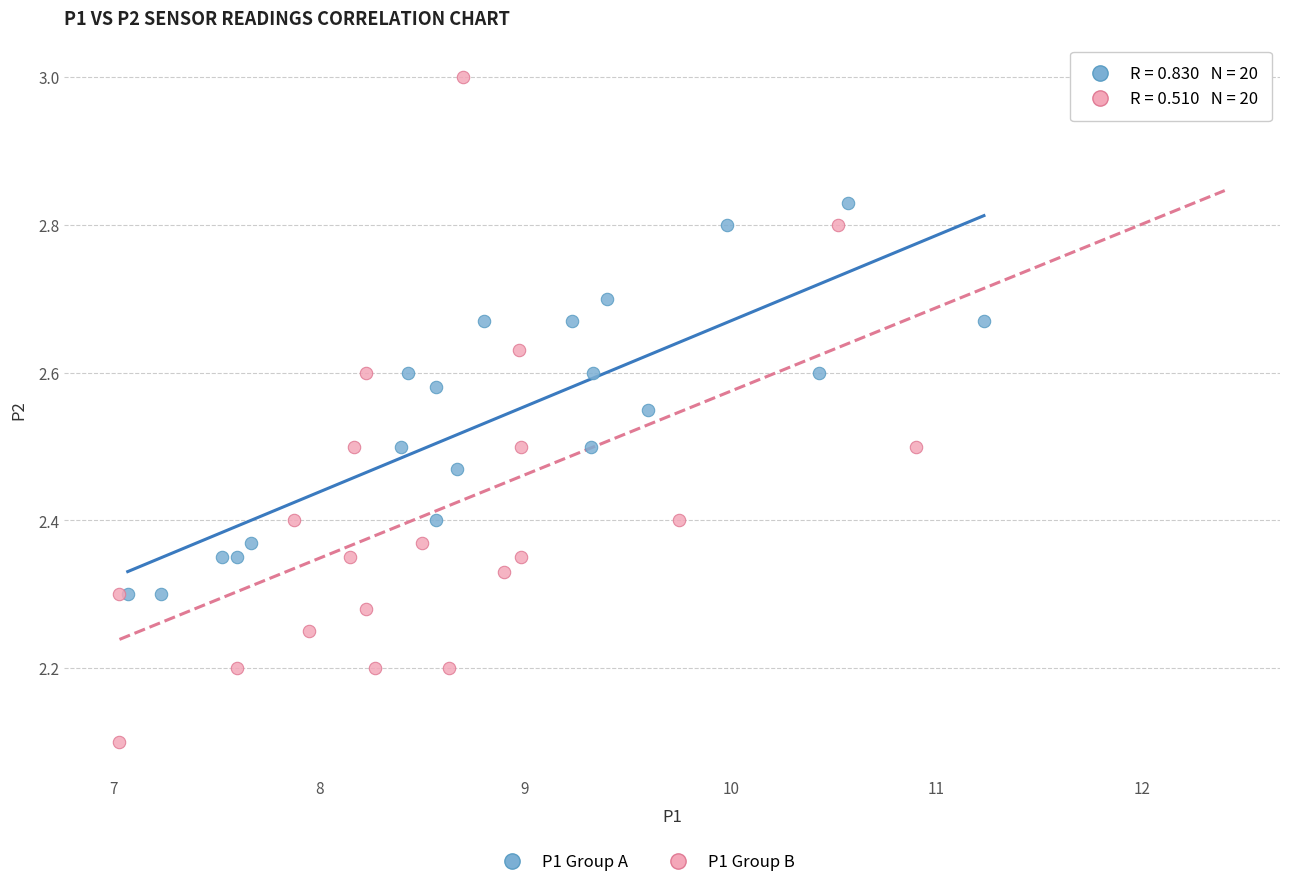

Which series has the widest spread of Y values?

P1 Group B